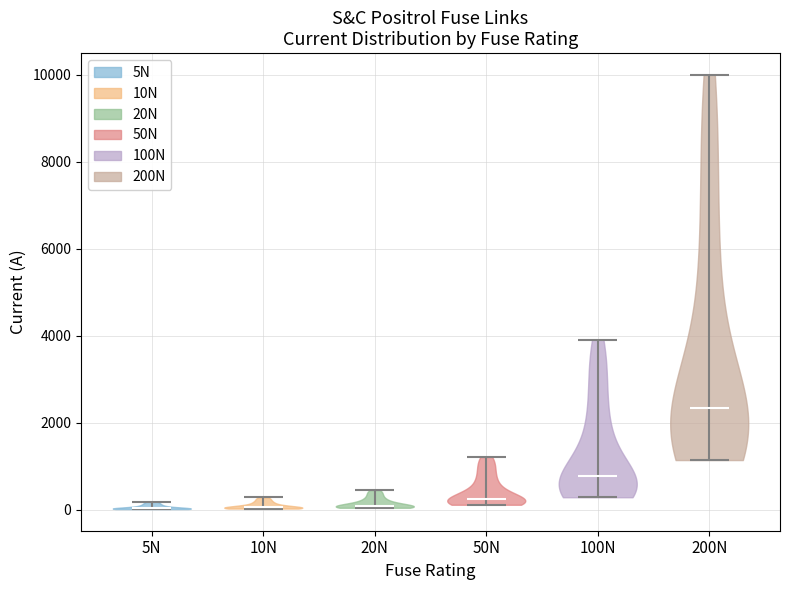

Which violin has the highest median line?

200N